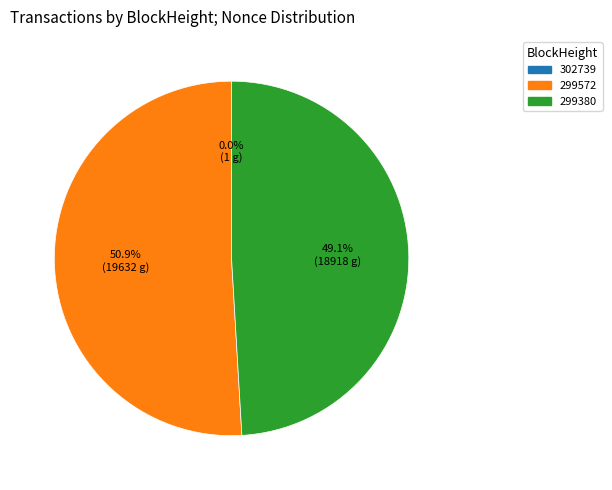

Is there any slice that represents more than half of the pie?

Yes